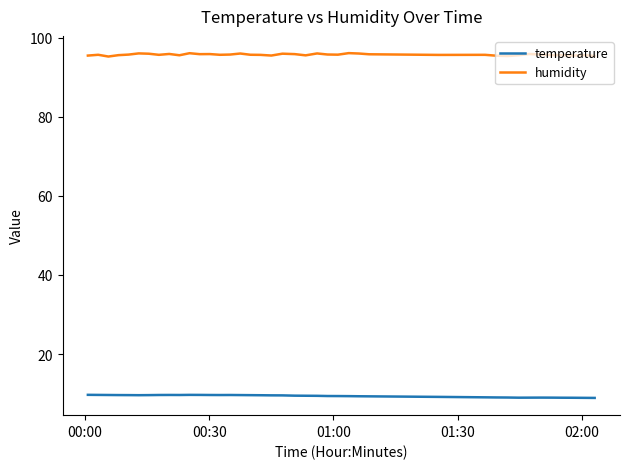

What is the lowest value of the humidity series?

95.2